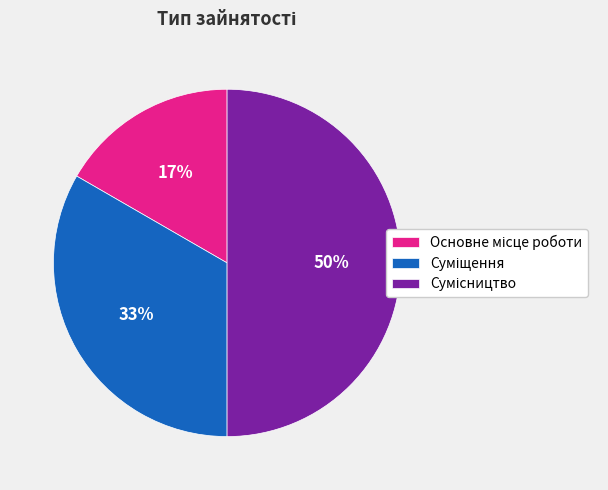

How many slices are in this pie chart?

3